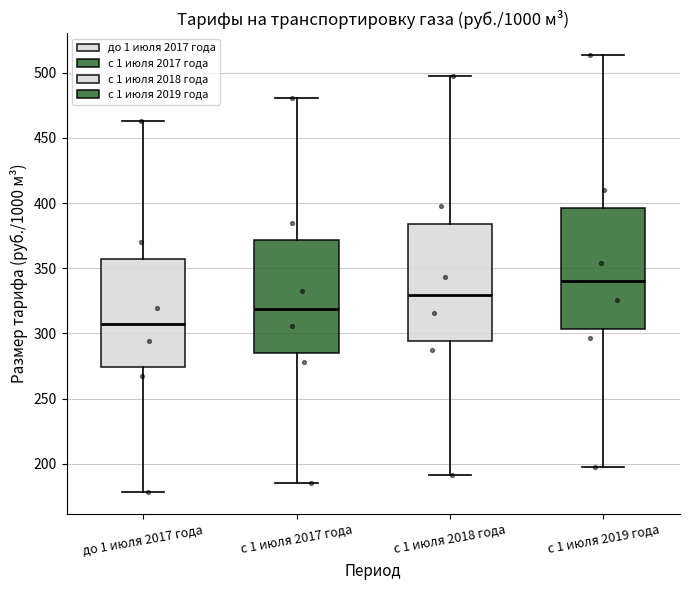

Reading left to right, transcribe this box plot: for each box, give where its median line is, the range the box spans, and where its two whiskers end, as read against the y-axis. The values are not printed on the chart, so give them approximately, as read against the axis.

до 1 июля 2017 года: median 305, box 275 to 355, whiskers 180 to 465
с 1 июля 2017 года: median 320, box 285 to 370, whiskers 185 to 480
с 1 июля 2018 года: median 330, box 295 to 385, whiskers 190 to 495
с 1 июля 2019 года: median 340, box 305 to 395, whiskers 200 to 515